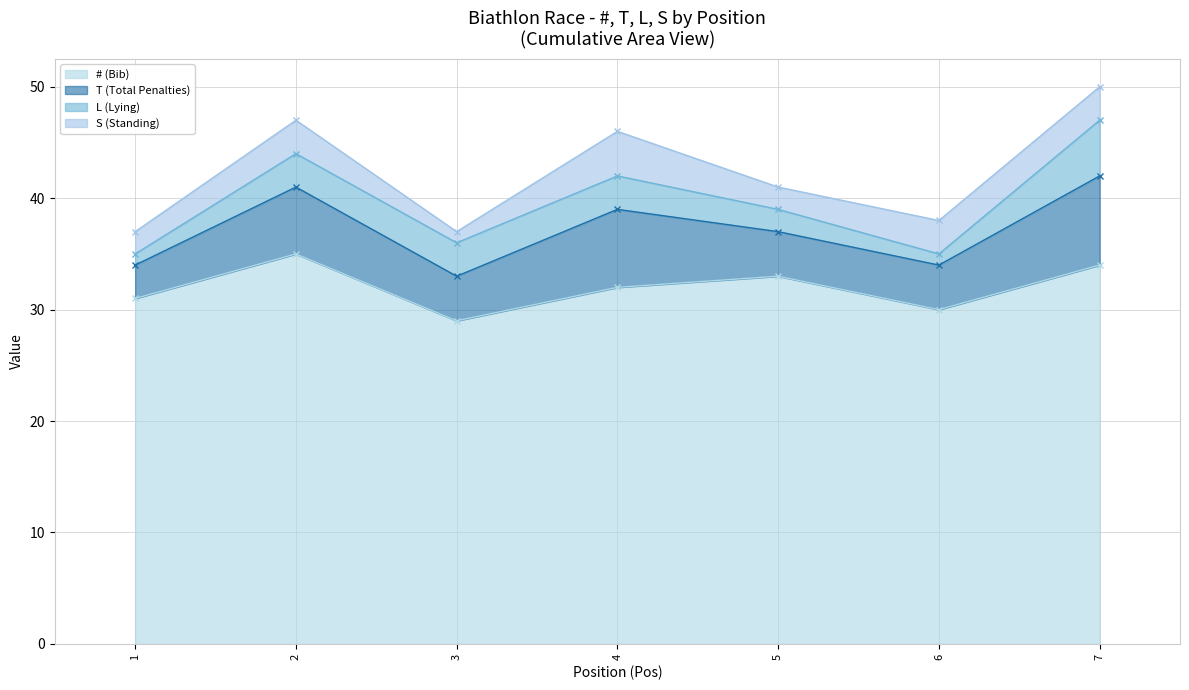

Reading left to right, transcribe all the data shown in this chart.

#: 31	35	29	32	33	30	34
T: 3	6	4	7	4	4	8
L: 1	3	3	3	2	1	5
S: 2	3	1	4	2	3	3